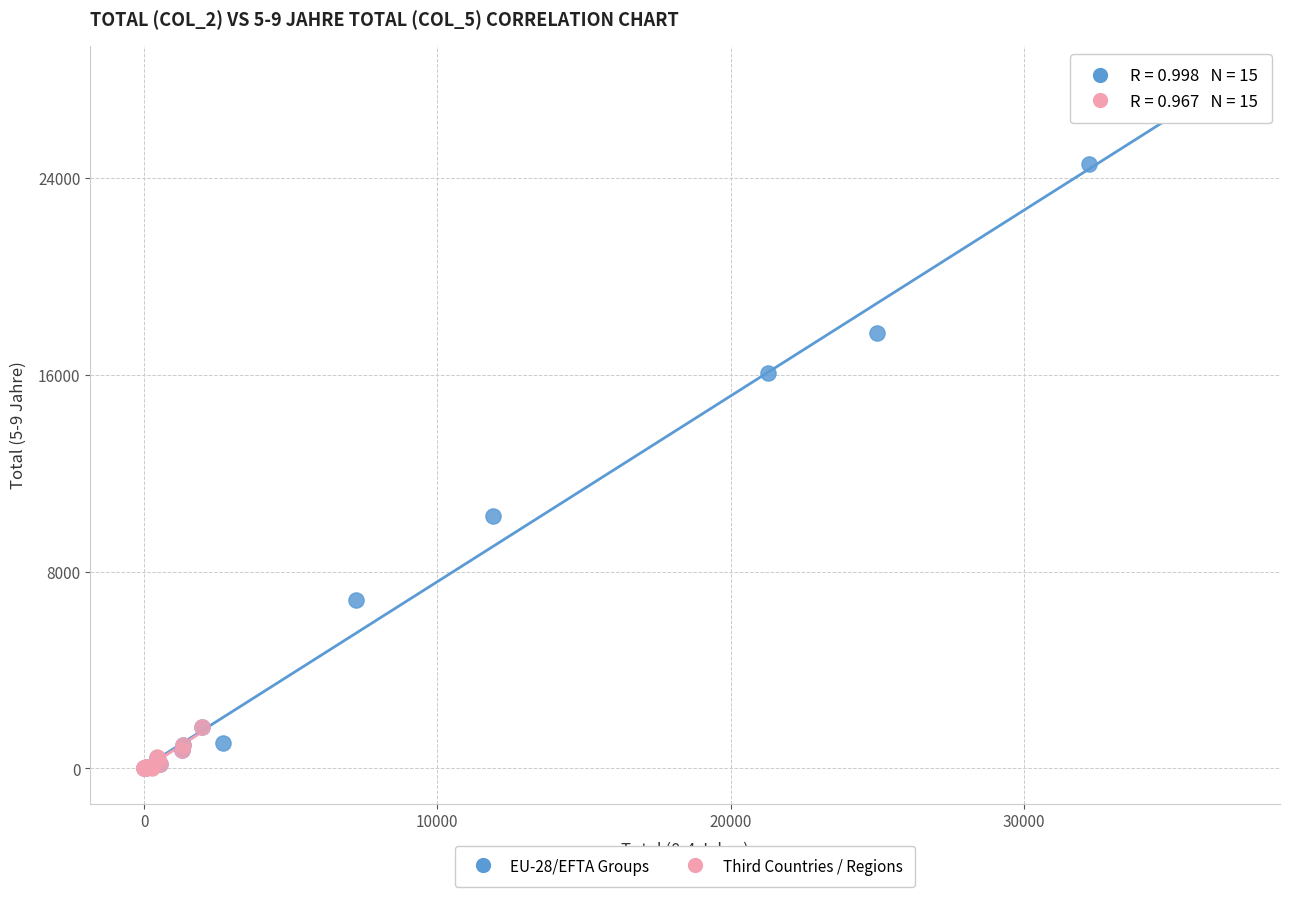

Which series has the widest spread of Y values?

EU-28/EFTA Groups